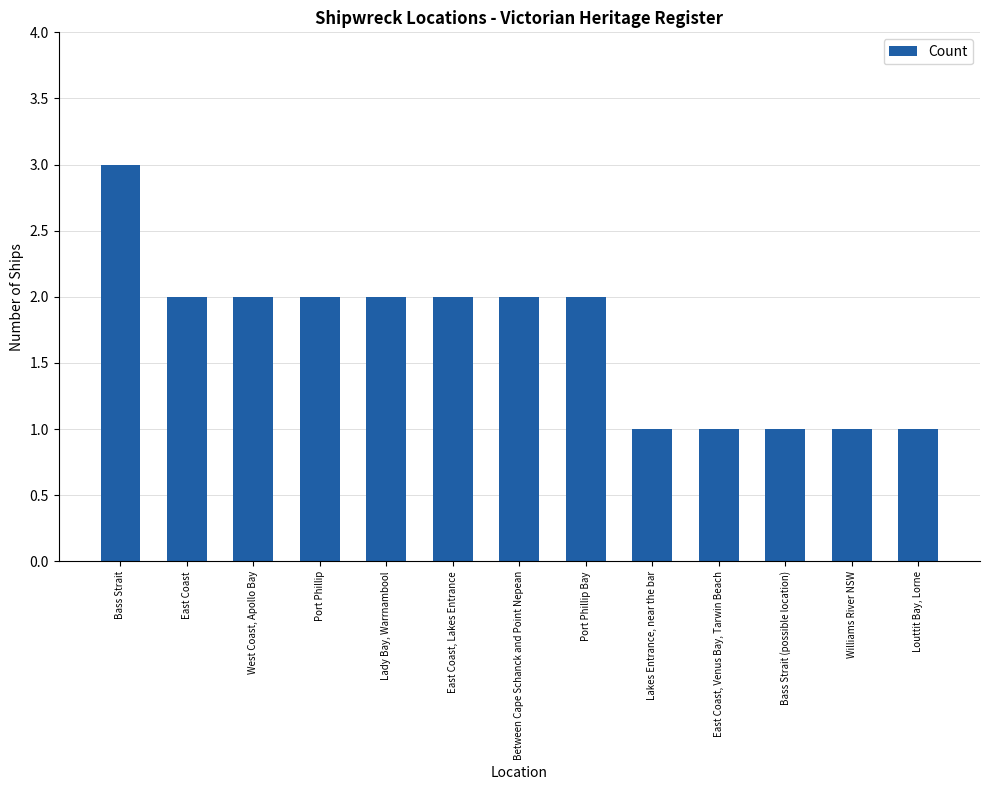

What is the average value?

2